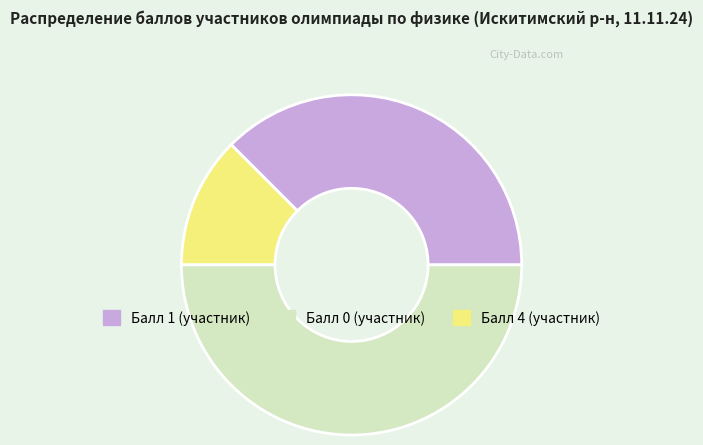

Is there a majority slice in this chart?

Yes